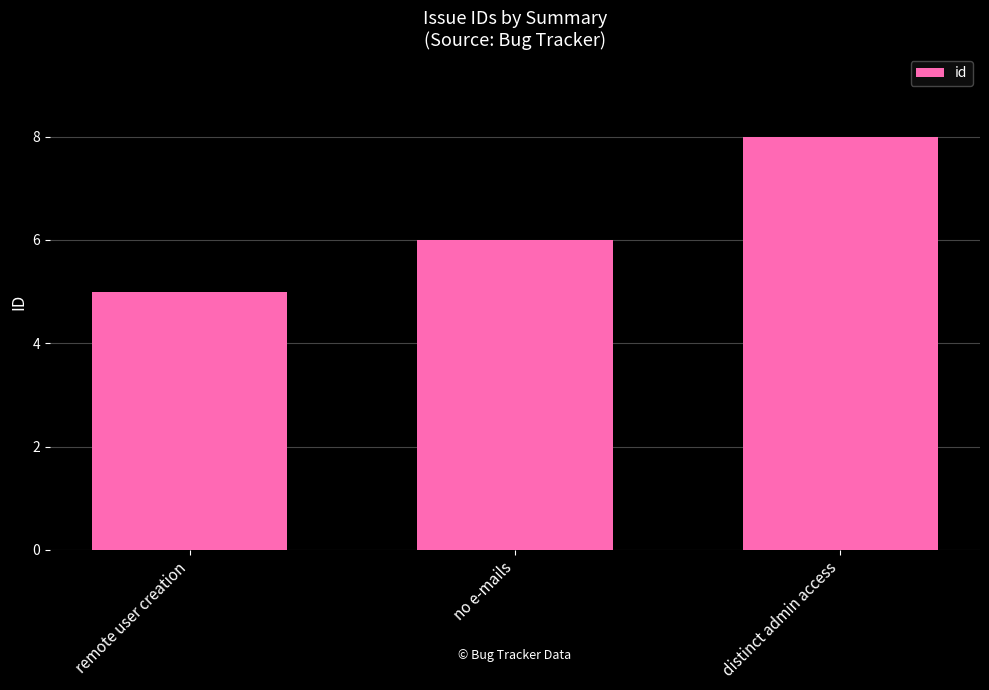

What is the approximate value at remote user creation?

5